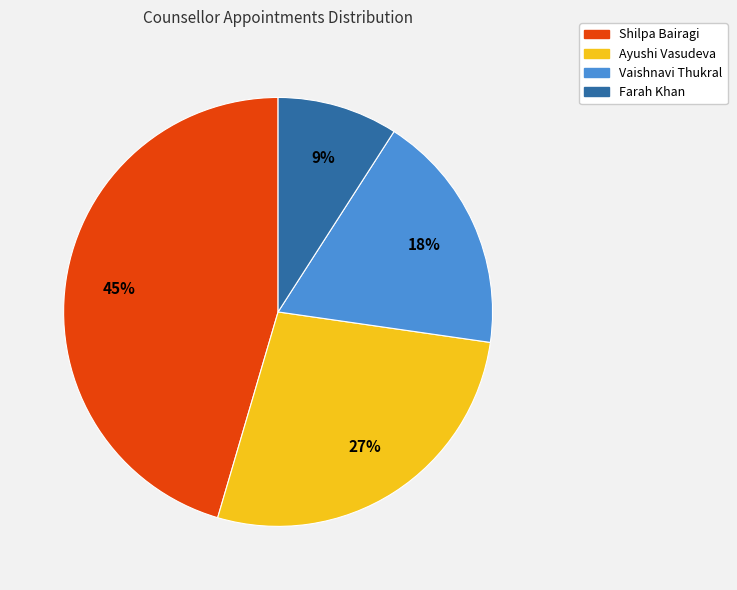

Between Ayushi Vasudeva and Vaishnavi Thukral, which is larger?

Ayushi Vasudeva